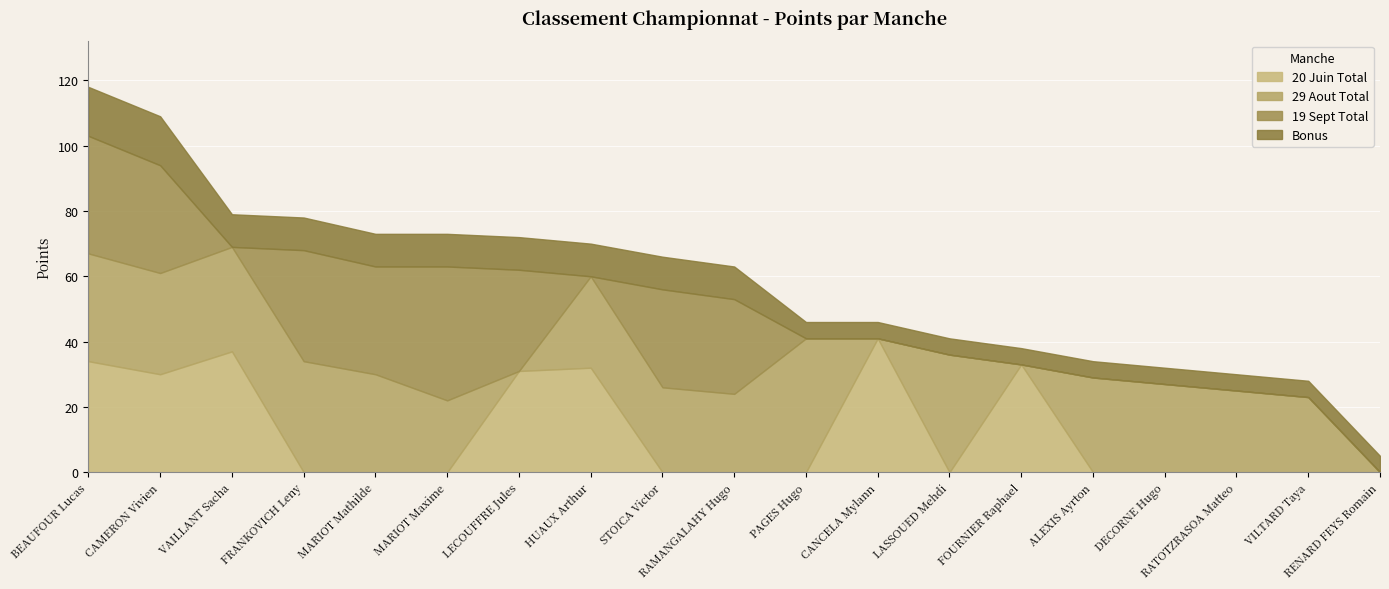

At MARIOT Mathilde, list the series in order from largest to smallest.

19 Sept Total, 29 Aout Total, Bonus, 20 Juin Total